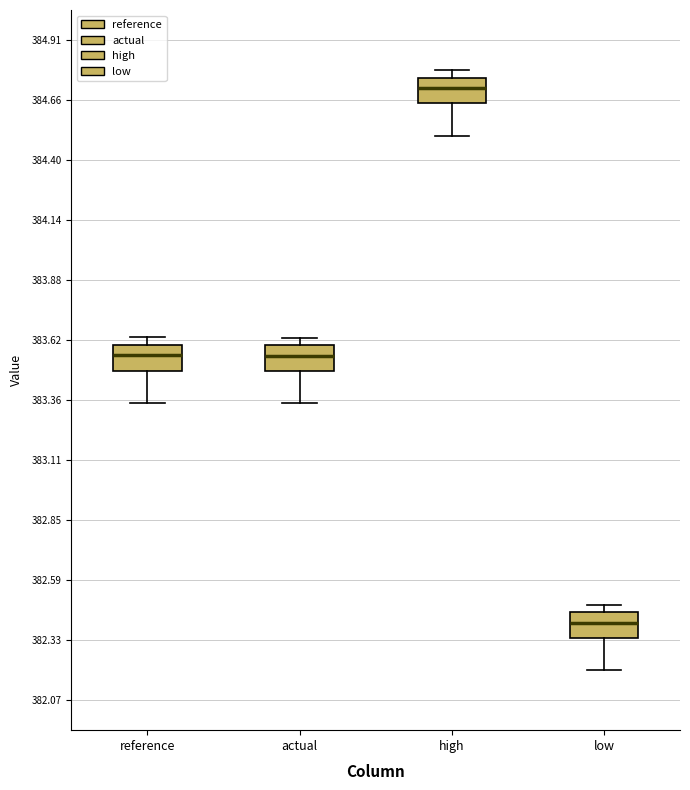

Reading left to right, transcribe this box plot: for each box, give where its median line is, the range the box spans, and where its two whiskers end, as read against the y-axis. The values are not printed on the chart, so give them approximately, as read against the axis.

reference: median 383.55, box 383.50 to 383.60, whiskers 383.35 to 383.65
actual: median 383.55, box 383.50 to 383.60, whiskers 383.35 to 383.65
high: median 384.70, box 384.65 to 384.75, whiskers 384.50 to 384.80
low: median 382.40, box 382.35 to 382.45, whiskers 382.20 to 382.50